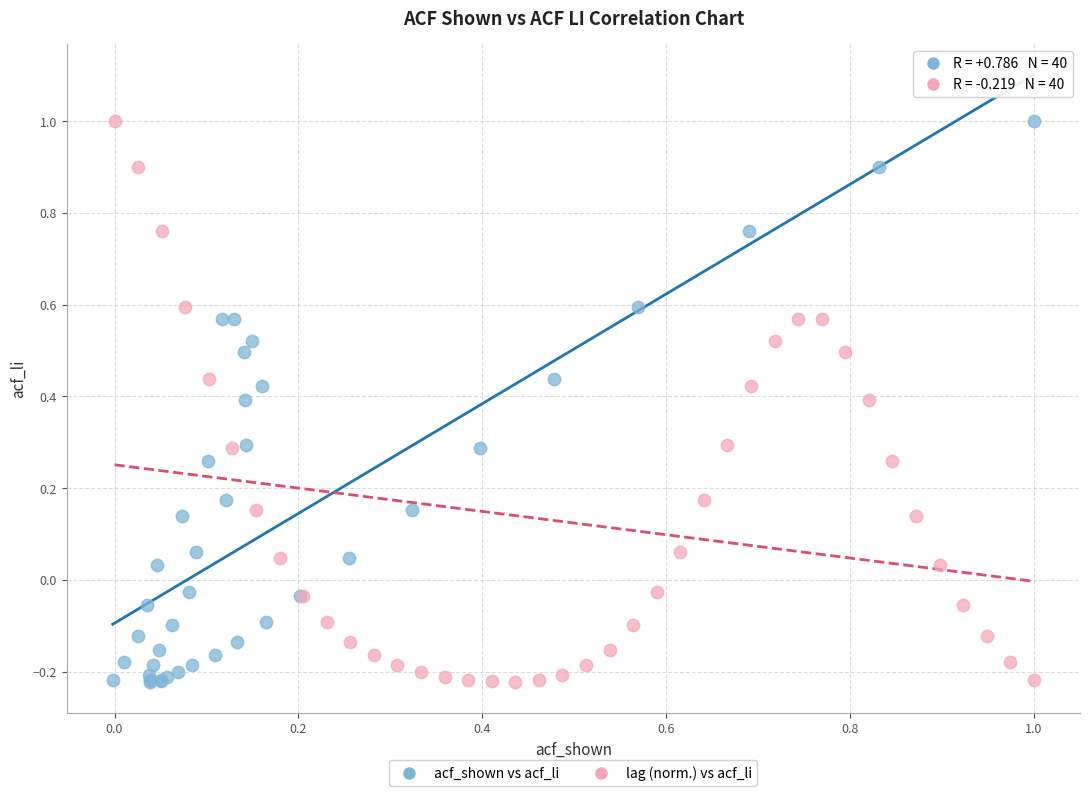

What are all the series names shown in the legend?

acf_shown vs acf_li, lag (norm.) vs acf_li